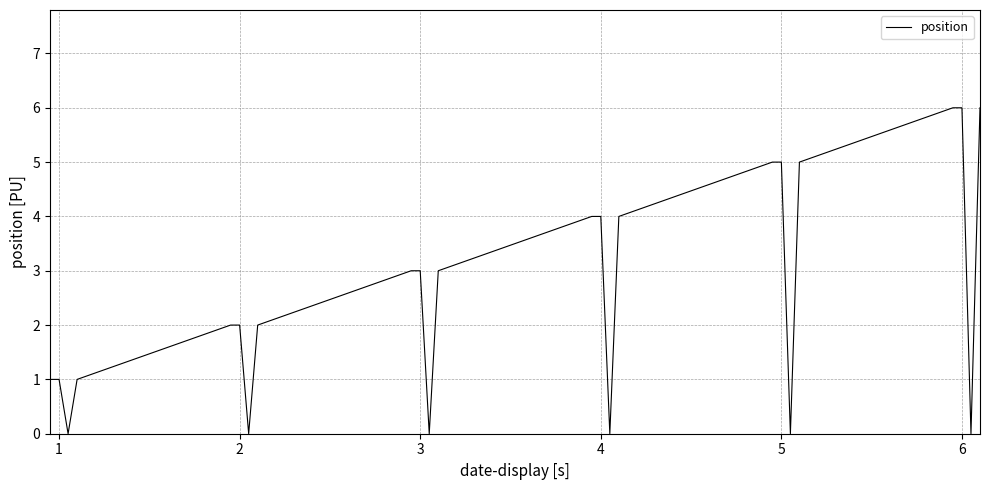

What is the difference between the maximum and minimum values?

6